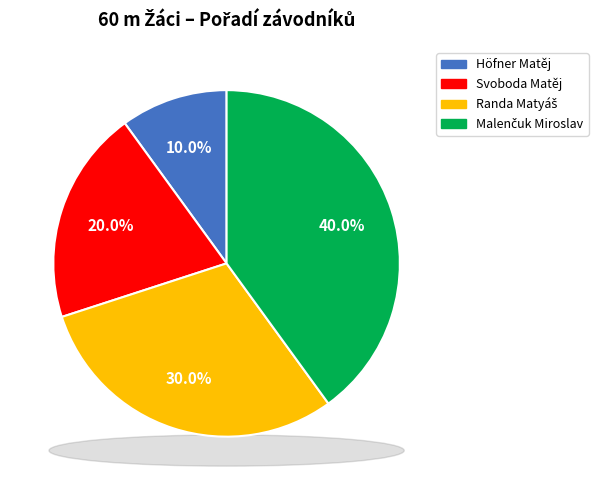

What percentage do Höfner Matěj and Randa Matyáš together represent?

40.0%